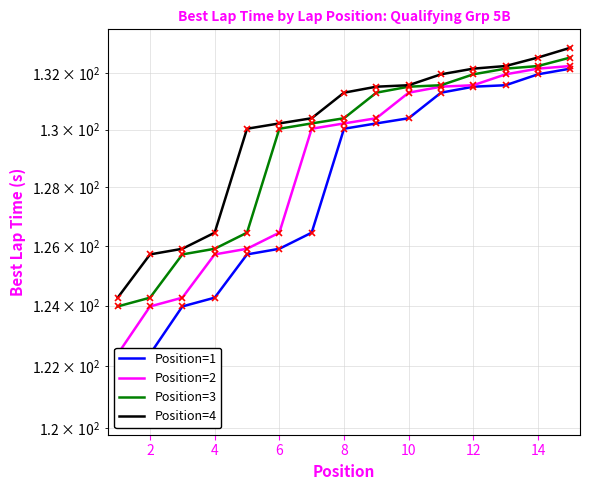

What is the label of the 11th point from the left?

10